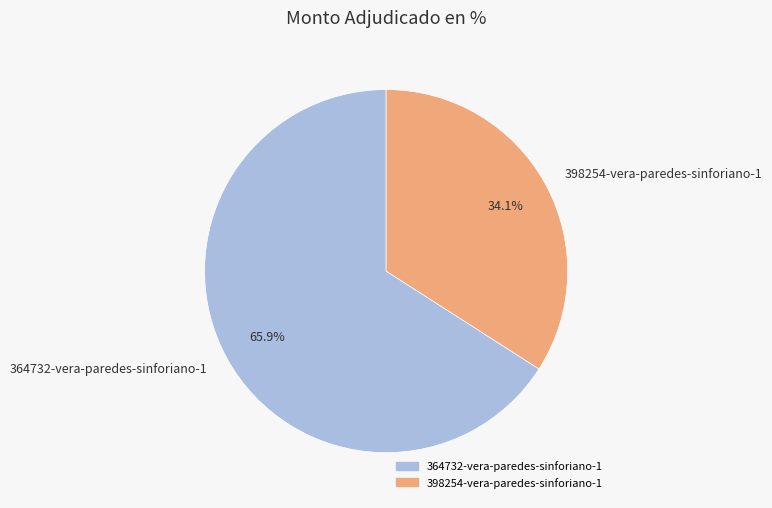

To the nearest percent, what portion does 364732-vera-paredes-sinforiano-1 represent?

66%